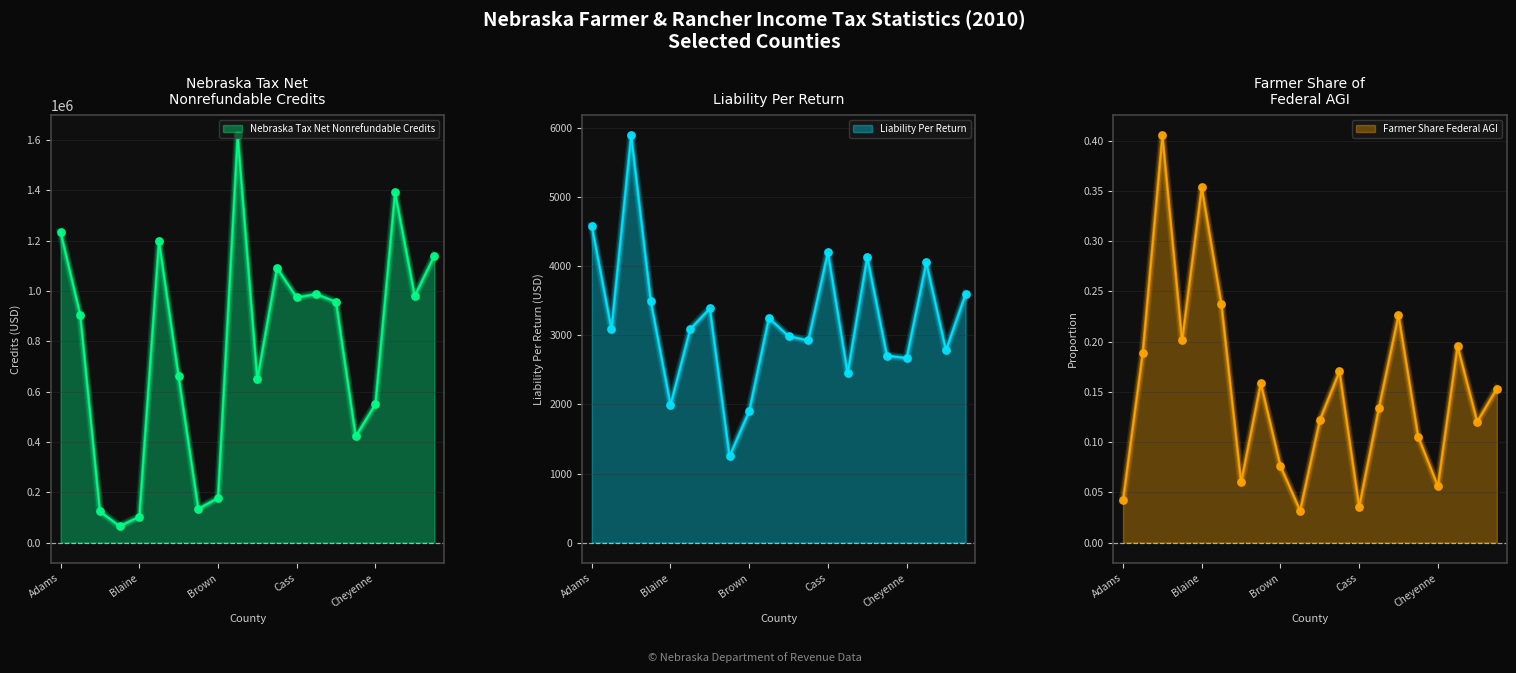

Which series has the largest total across all categories?

Nebraska Tax Net Nonrefundable Credits